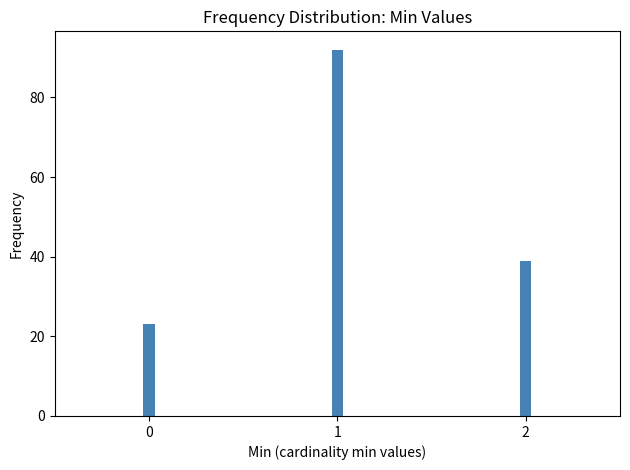

Reading right to left, list all the values displayed in this chart.

39	92	23